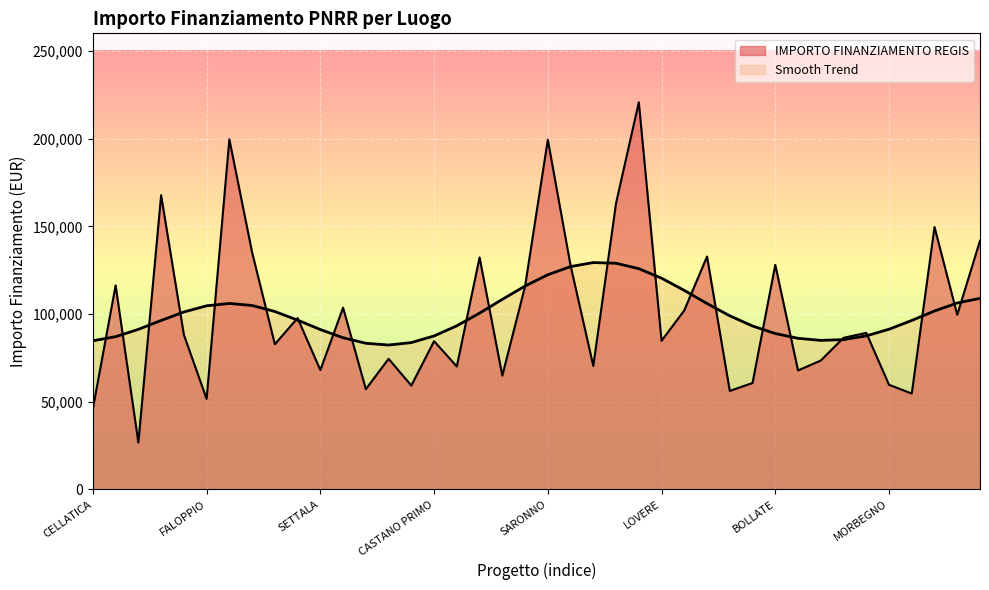

Reading left to right, list all the values displayed in this chart.

46044.5	116324.6	26730.0	167724.8	88213.8	51620.1	199567.7	135157.2	82798.6	97694.9	68057.8	103619.9	57160.7	74486.0	59229.0	84538.8	70120.9	132279.7	64886.6	115789.8	199303.9	127674.8	70397.4	163198.8	220663.0	84744.5	102092.5	132781.0	56181.6	60687.8	128032.6	67843.7	73496.1	86448.2	89266.3	59681.5	54682.1	149604.4	99582.8	141794.5